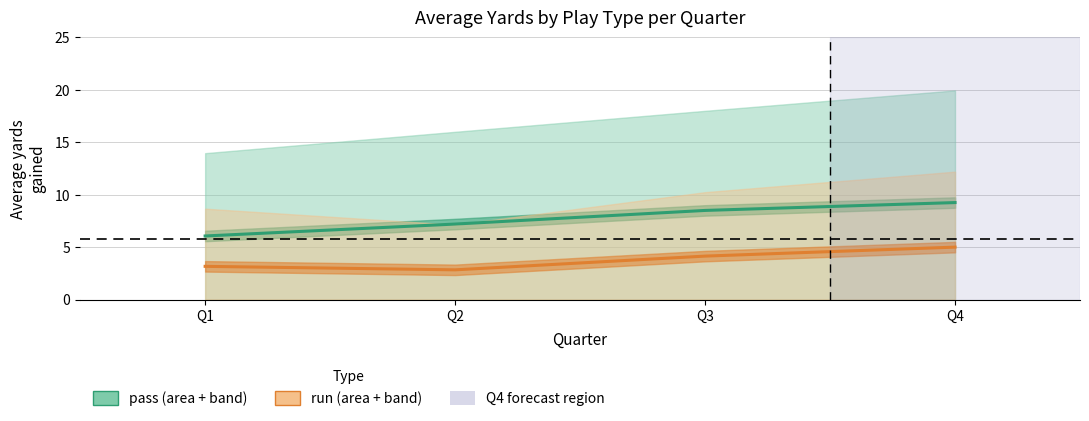

At which category is the sum across all series the highest?

Q4